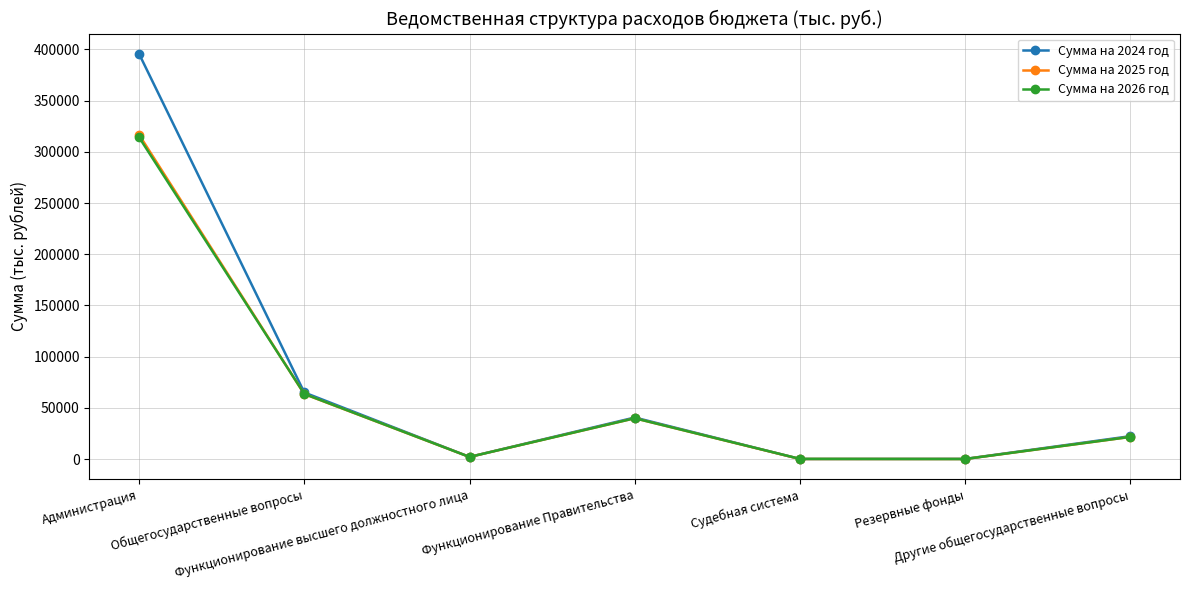

What is the difference between the Сумма на 2024 год values at Другие общегосударственные вопросы and Функционирование Правительства?

18227.4